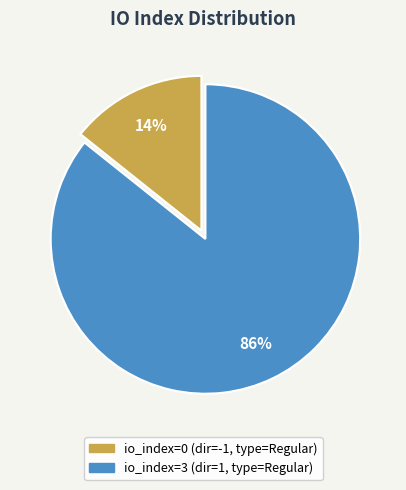

Is there any slice that represents more than half of the pie?

Yes